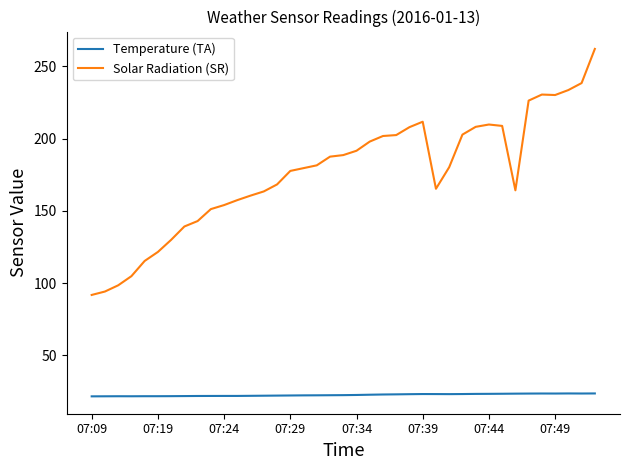

Which series has the largest total across all categories?

Solar Radiation (SR)